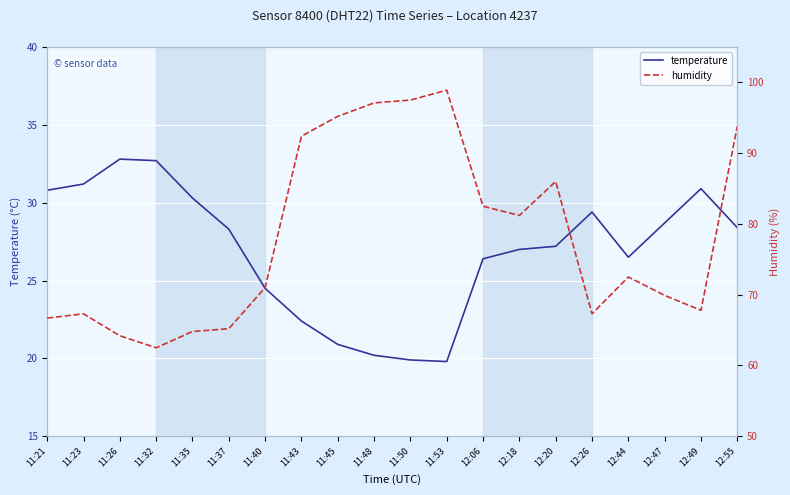

What is the average value of the humidity series?

78.2